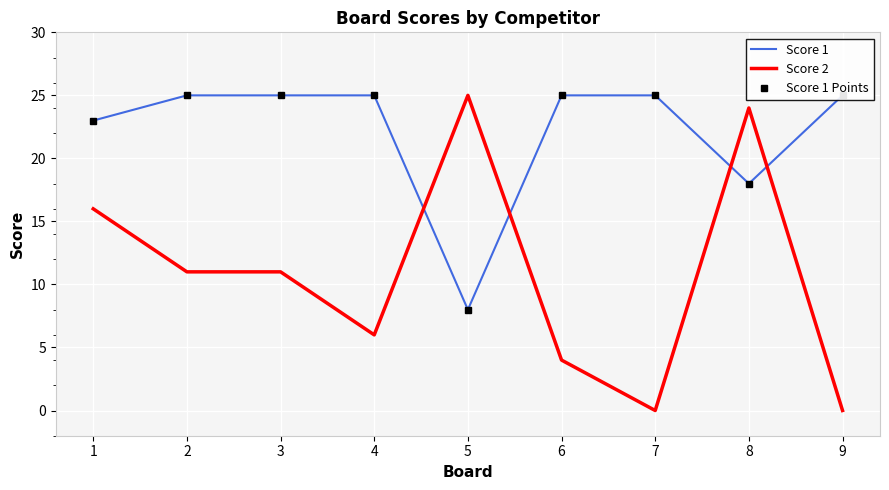

True or false: Score 2 has a value of 0 at 9.

True